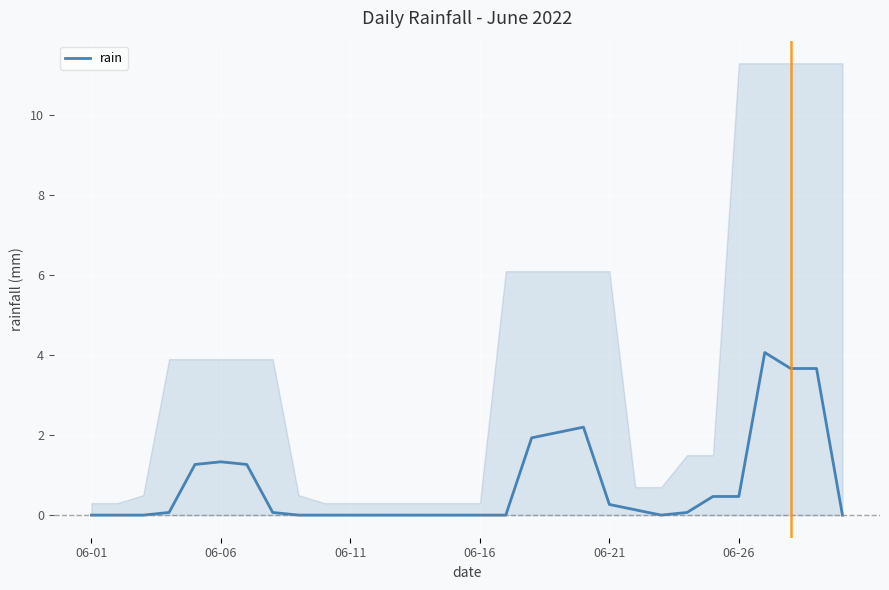

What is the maximum value shown in the chart?

4.1